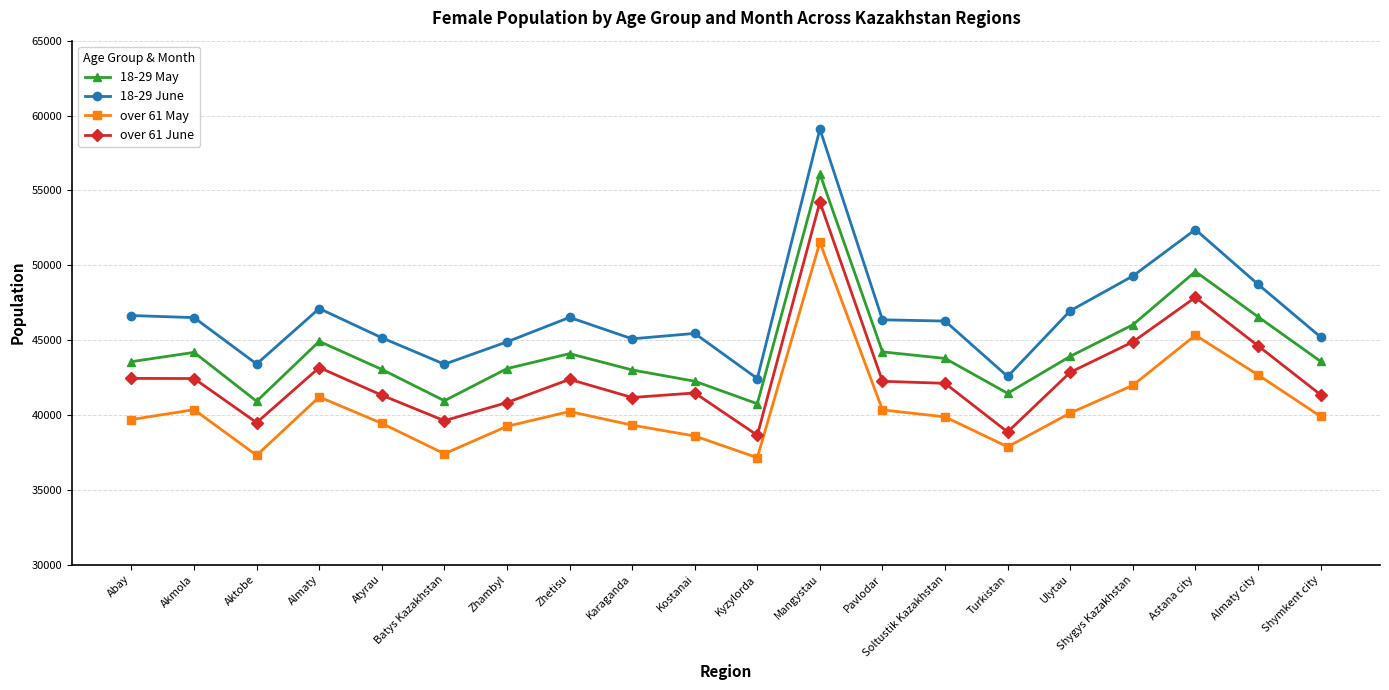

What is the total value across all series at Turkistan?

160733